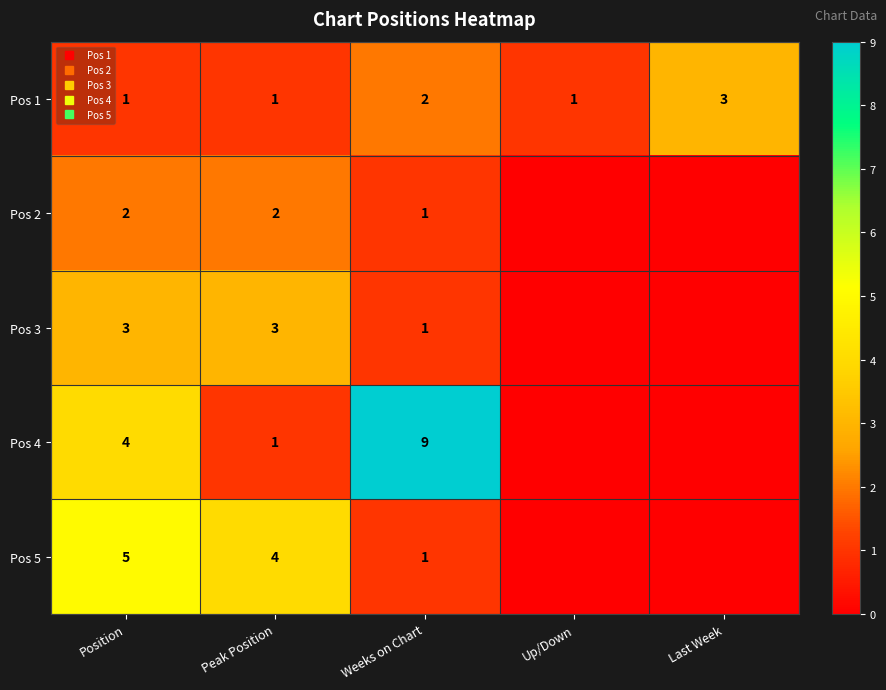

At which label does Pos 2 reach its minimum?

Up/Down